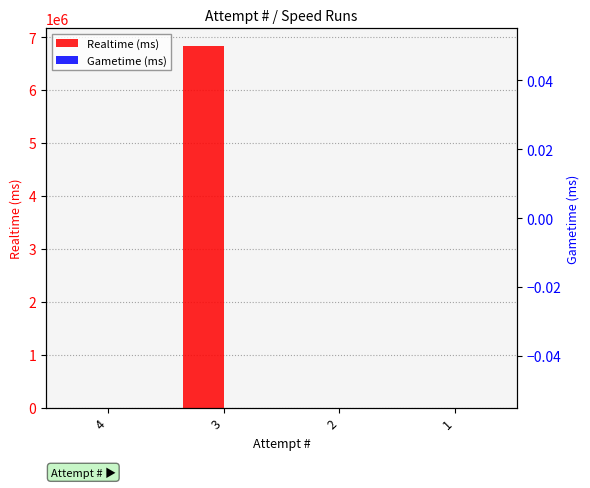

Which label corresponds to the smallest value in the chart?

4